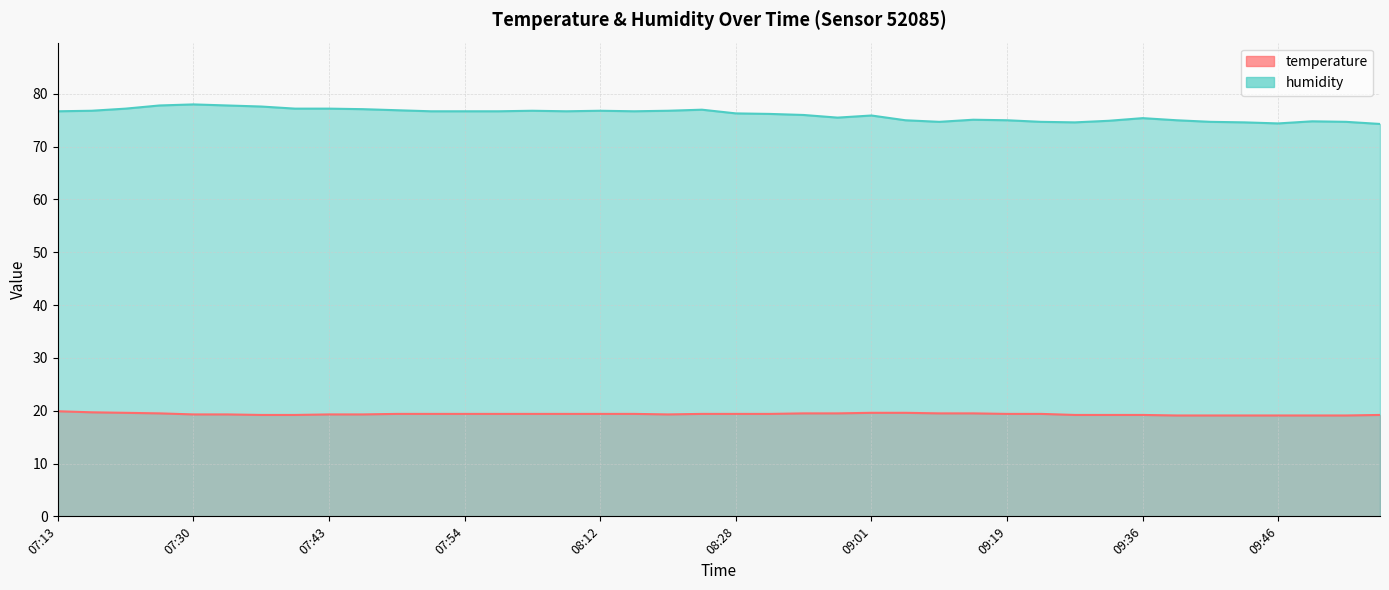

Which has a higher value, 09:51 or 09:38?

09:51